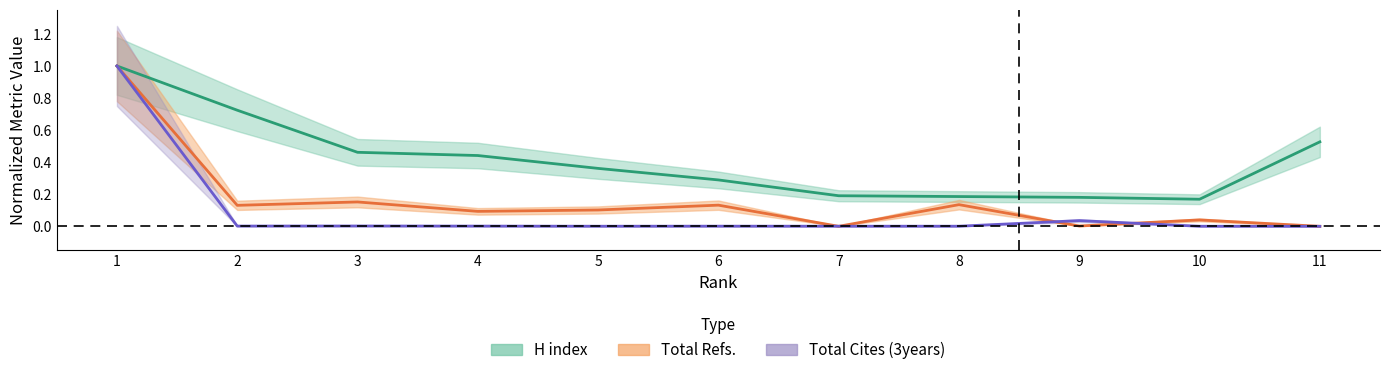

Where is H index nearest to the value 0?

10